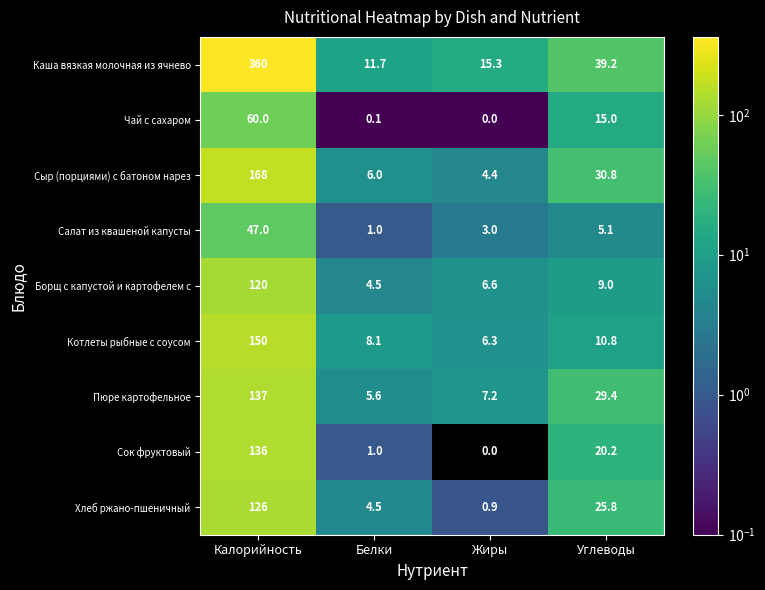

The value of Сок фруктовый at Калорийность is 136.0. True or false?

True